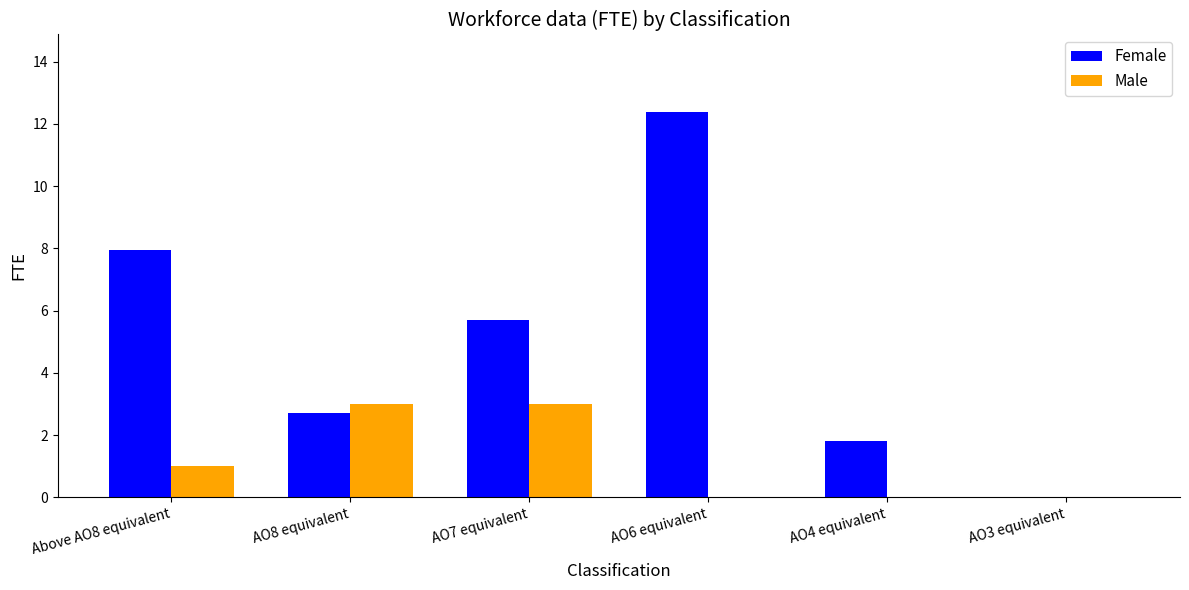

How many series are shown in this chart?

2